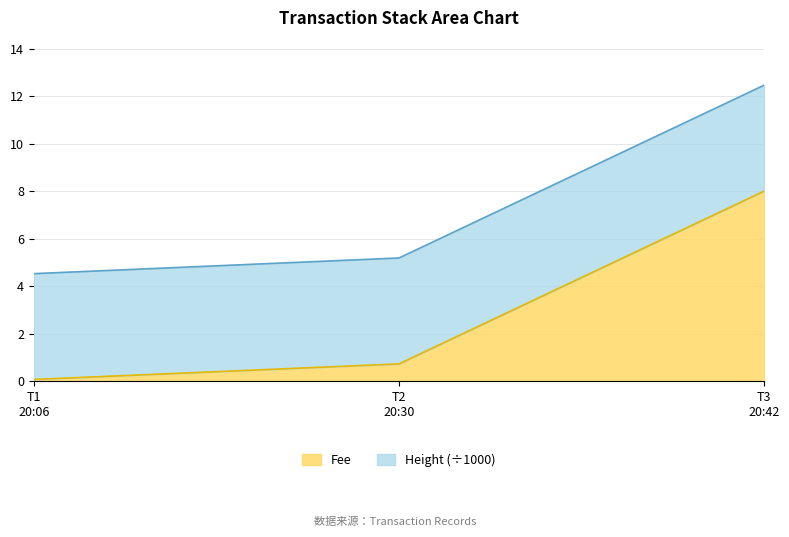

What is the difference between the maximum and minimum values?

7.9